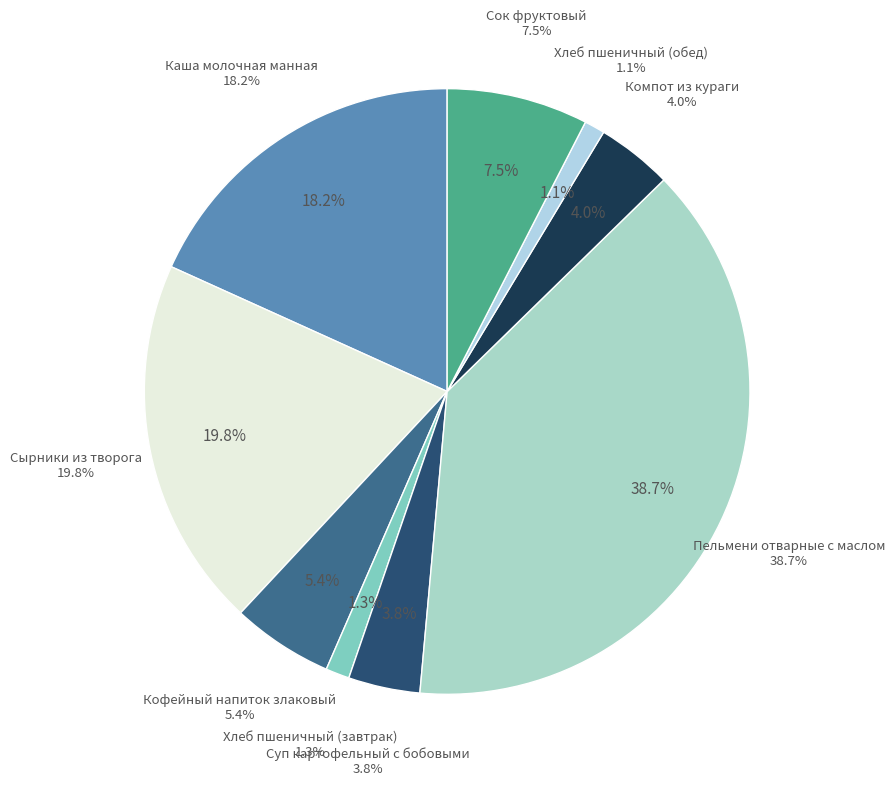

What percentage is the Кофейный напиток злаковый slice, to the nearest percent?

5%